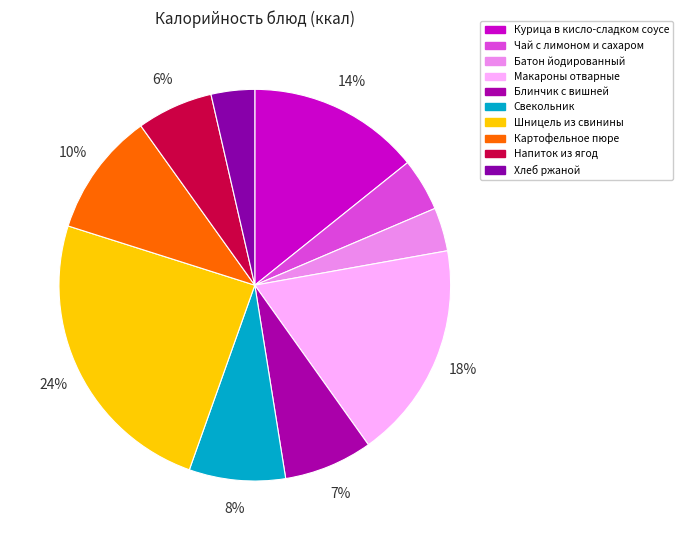

How many segments does this pie chart have?

10